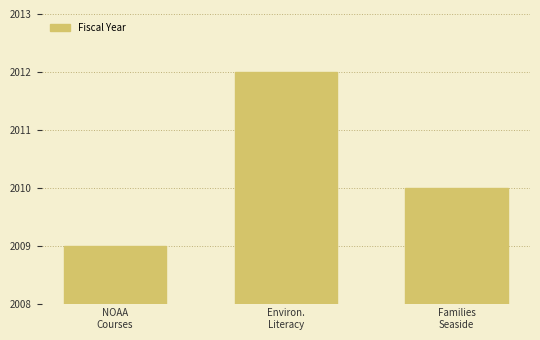

What is the average value?

2010